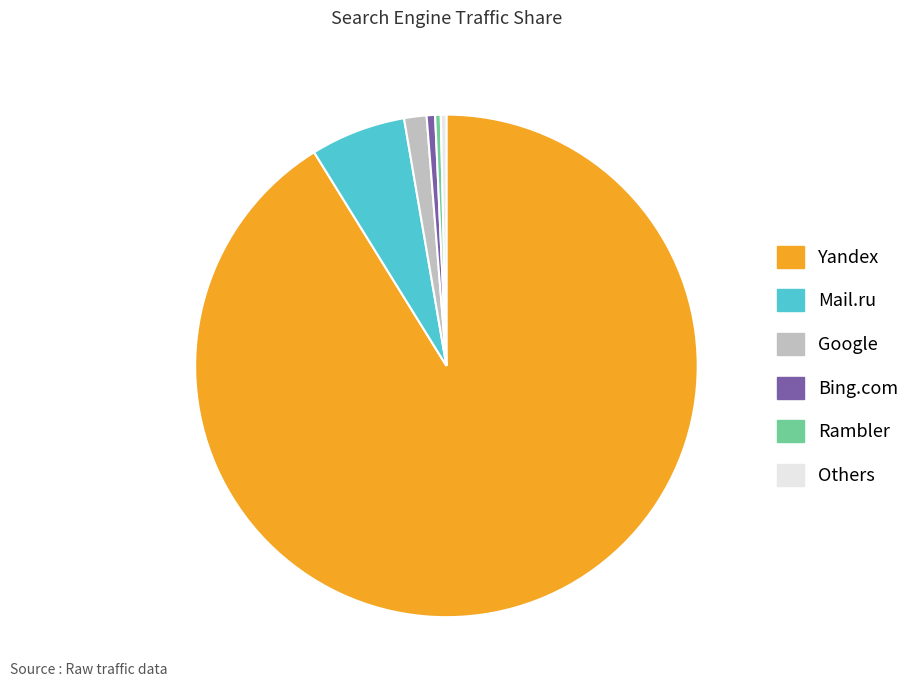

Which category has the biggest portion of the pie?

Yandex